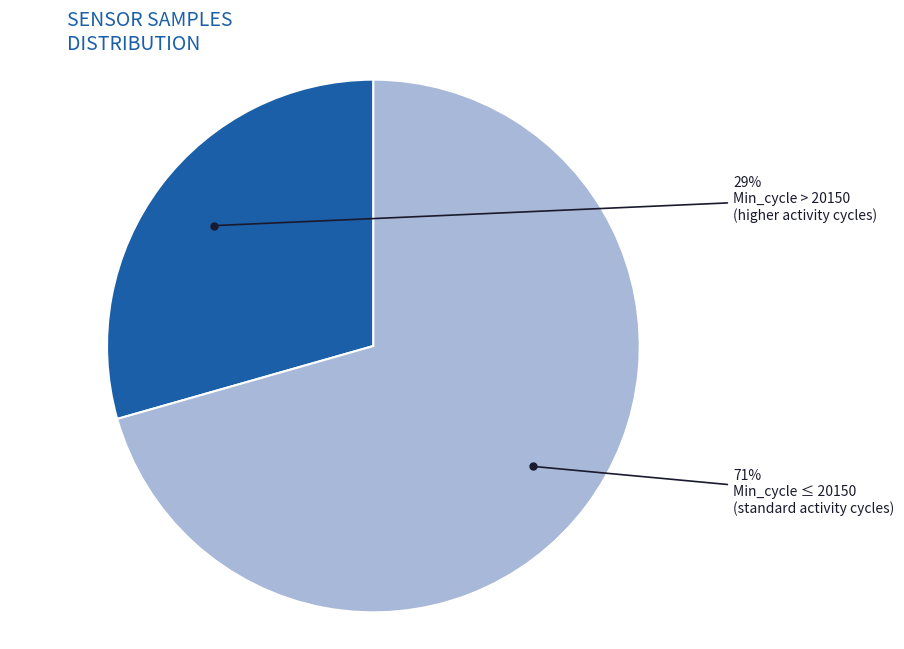

Does Min_cycle ≤ 20150 account for over 50% of the chart?

Yes